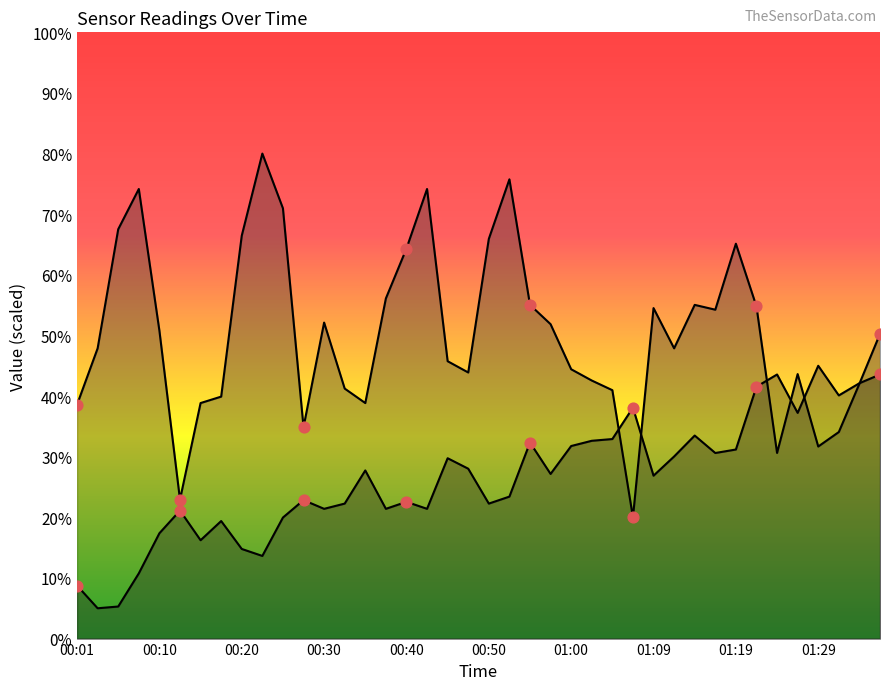

What is the total value across all series at 00:18?

59.3